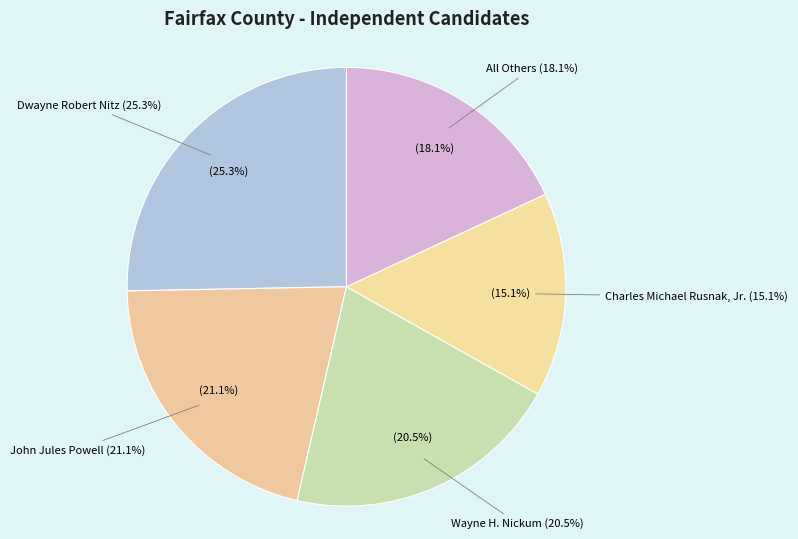

To the nearest percent, what portion does John Jules Powell represent?

21%